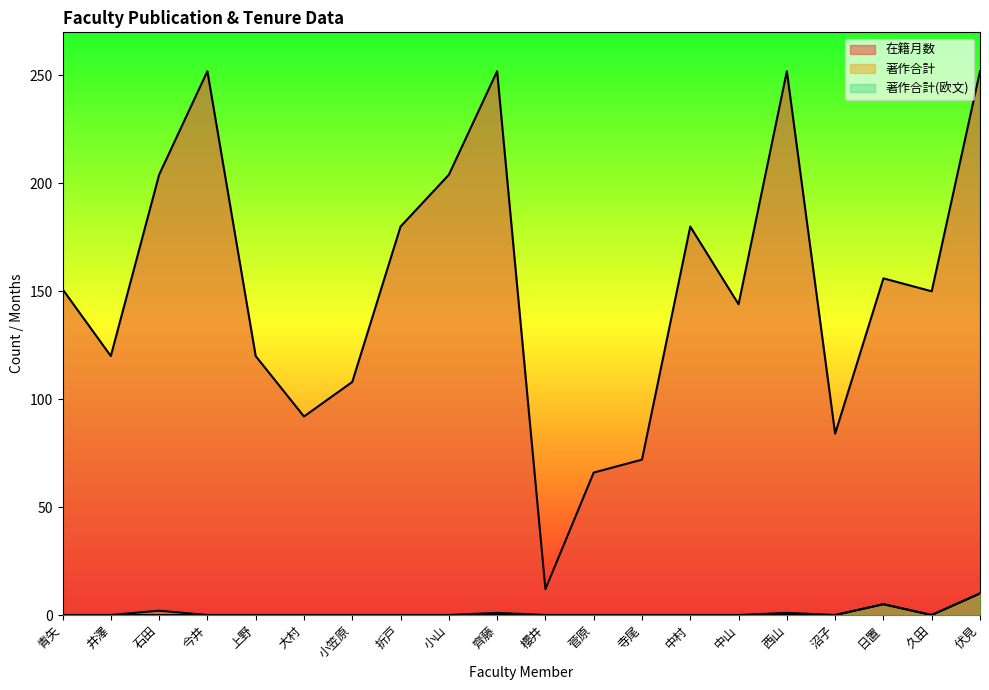

What is the total value across all series at 伏見?

272